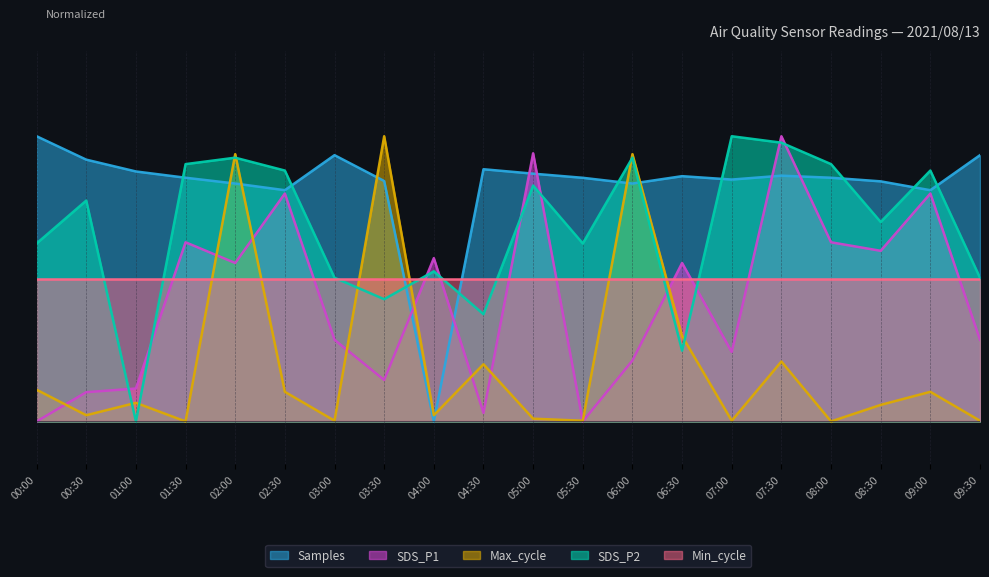

Between 09:00 and 09:30, which is larger?

09:30